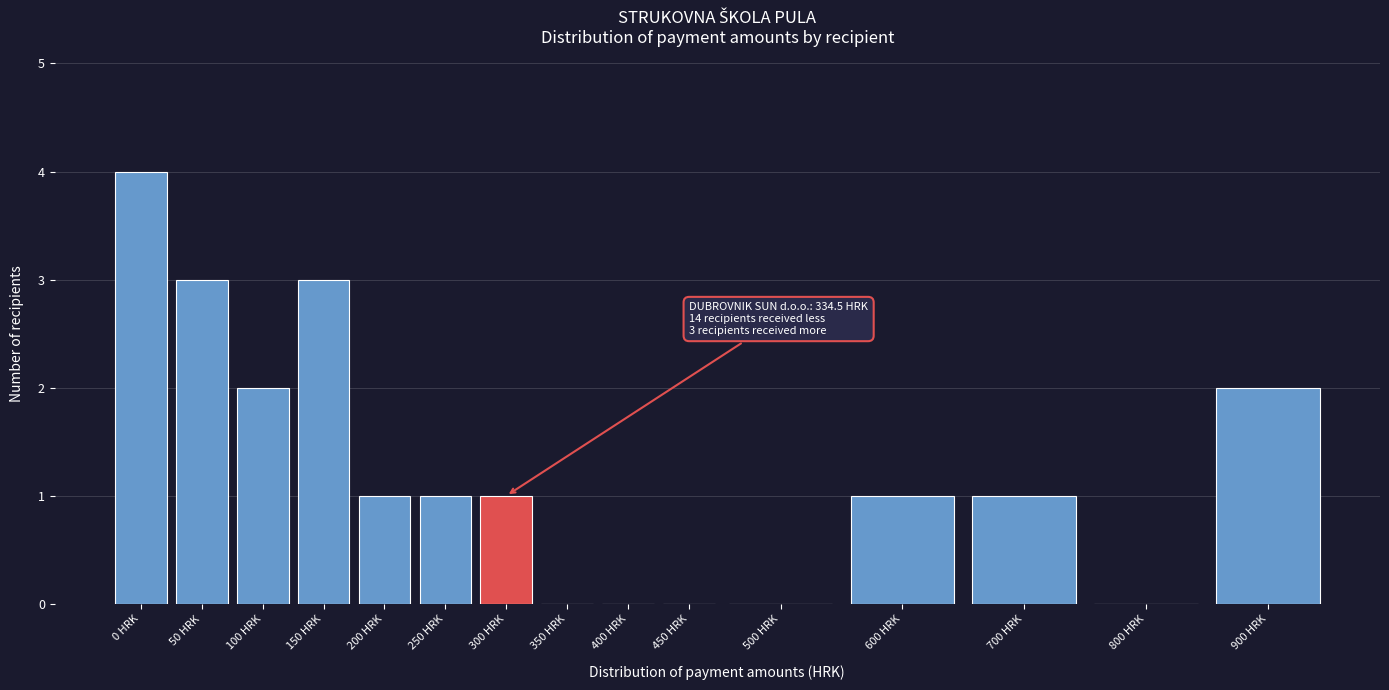

Reading right to left, list all the values displayed in this chart.

900 HRK=2	800 HRK=0	700 HRK=1	600 HRK=1	500 HRK=0	450 HRK=0	400 HRK=0	350 HRK=0	300 HRK=1	250 HRK=1	200 HRK=1	150 HRK=3	100 HRK=2	50 HRK=3	0 HRK=4